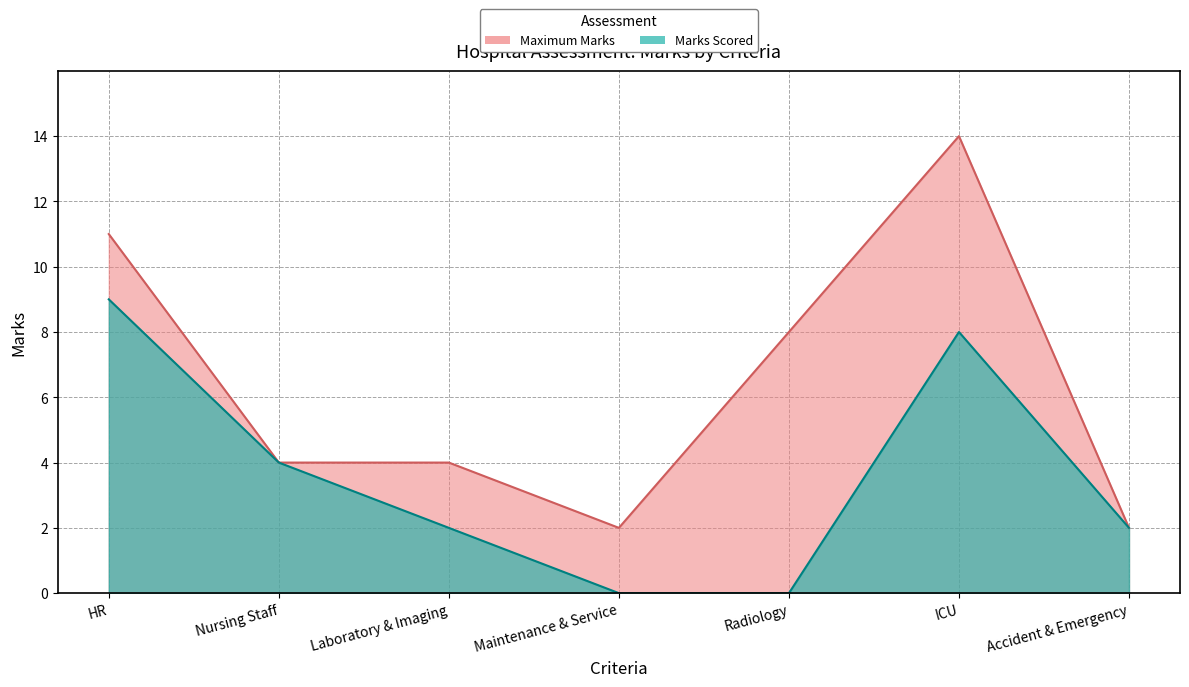

What is the total value across all series at ICU?

22